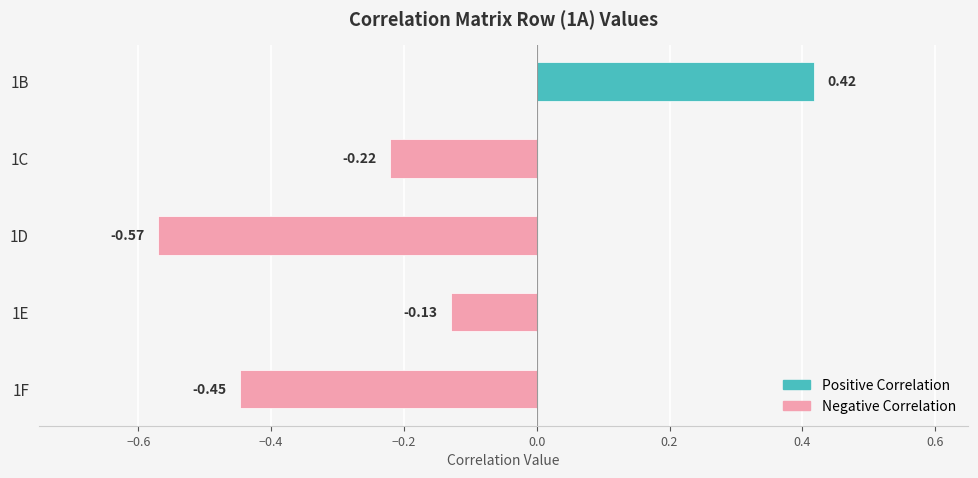

At which label is the value closest to 0?

1E